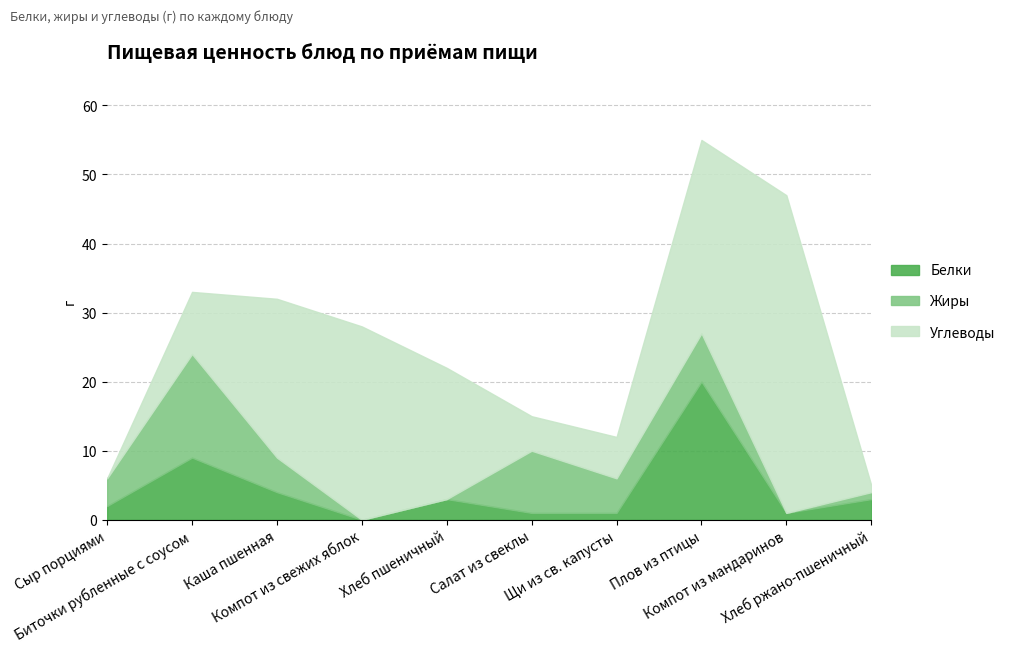

At which category does Жиры reach its first local peak?

Биточки рубленные с соусом